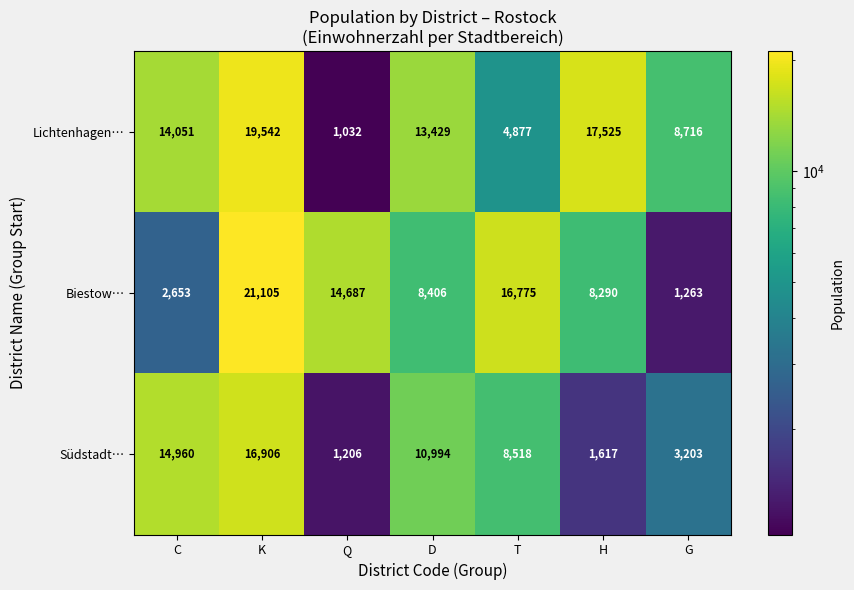

Reading left to right, transcribe all the data shown in this chart.

Lichtenhagen…: 14051	19542	1032	13429	4877	17525	8716
Biestow…: 2653	21105	14687	8406	16775	8290	1263
Südstadt…: 14960	16906	1206	10994	8518	1617	3203